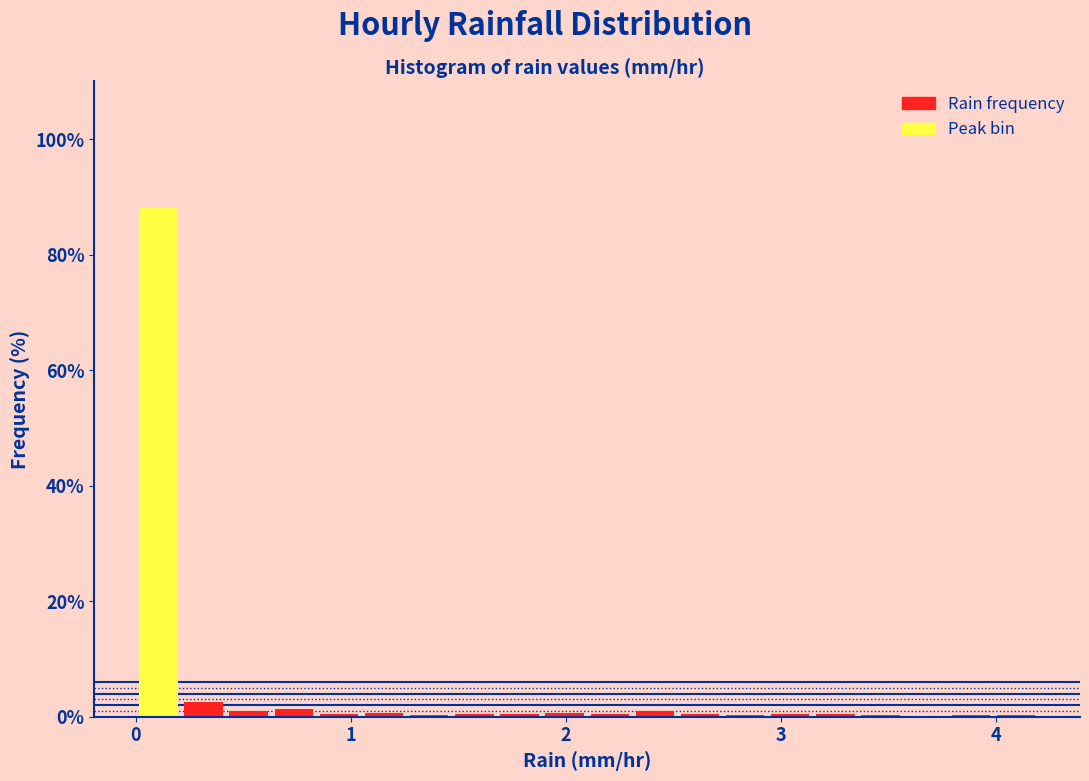

Around what value on the x-axis is the tallest bar? Give the approximate position of its centre, as read against the axis.

0.1